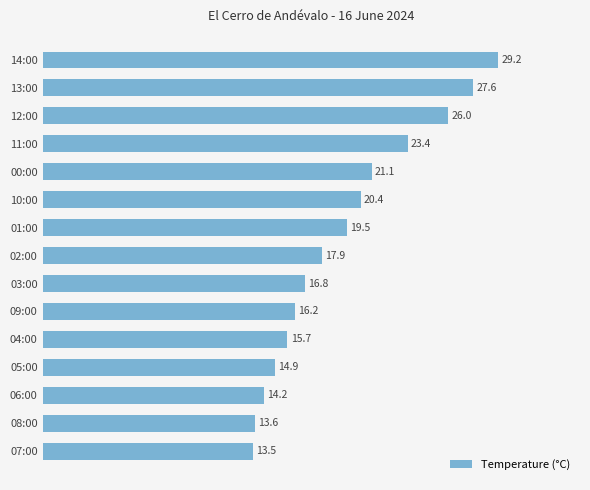

Rank the categories by value from lowest to highest.

07:00, 08:00, 06:00, 05:00, 04:00, 09:00, 03:00, 02:00, 01:00, 10:00, 00:00, 11:00, 12:00, 13:00, 14:00